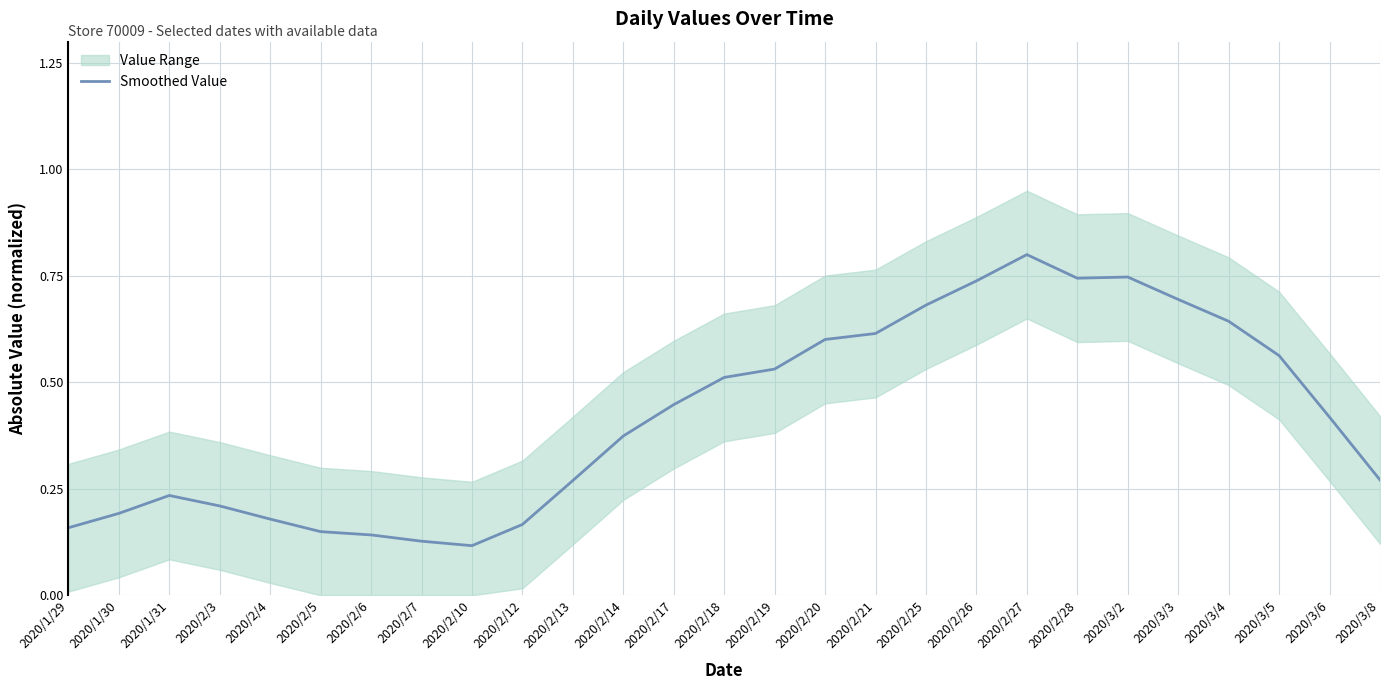

Rank the categories by value from highest to lowest.

2020/2/27, 2020/3/2, 2020/2/28, 2020/2/26, 2020/3/3, 2020/2/25, 2020/3/4, 2020/2/21, 2020/2/20, 2020/3/5, 2020/2/19, 2020/2/18, 2020/2/17, 2020/3/6, 2020/2/14, 2020/3/8, 2020/2/13, 2020/1/31, 2020/2/3, 2020/1/30, 2020/2/4, 2020/2/12, 2020/1/29, 2020/2/5, 2020/2/6, 2020/2/7, 2020/2/10